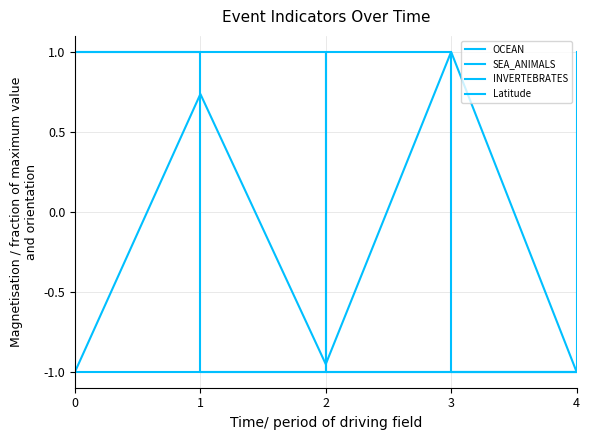

Reading right to left, what are all the values shown in this chart?

OCEAN: 4=-1.0	3=-1.0	2=-1.0	1=-1.0	0=1.0
SEA_ANIMALS: 4=-1.0	3=-1.0	2=1.0	1=-1.0	0=-1.0
INVERTEBRATES: 4=1.0	3=-1.0	2=-1.0	1=1.0	0=1.0
Latitude: 4=-1.0	3=1.0	2=-1.0	1=0.7	0=-1.0